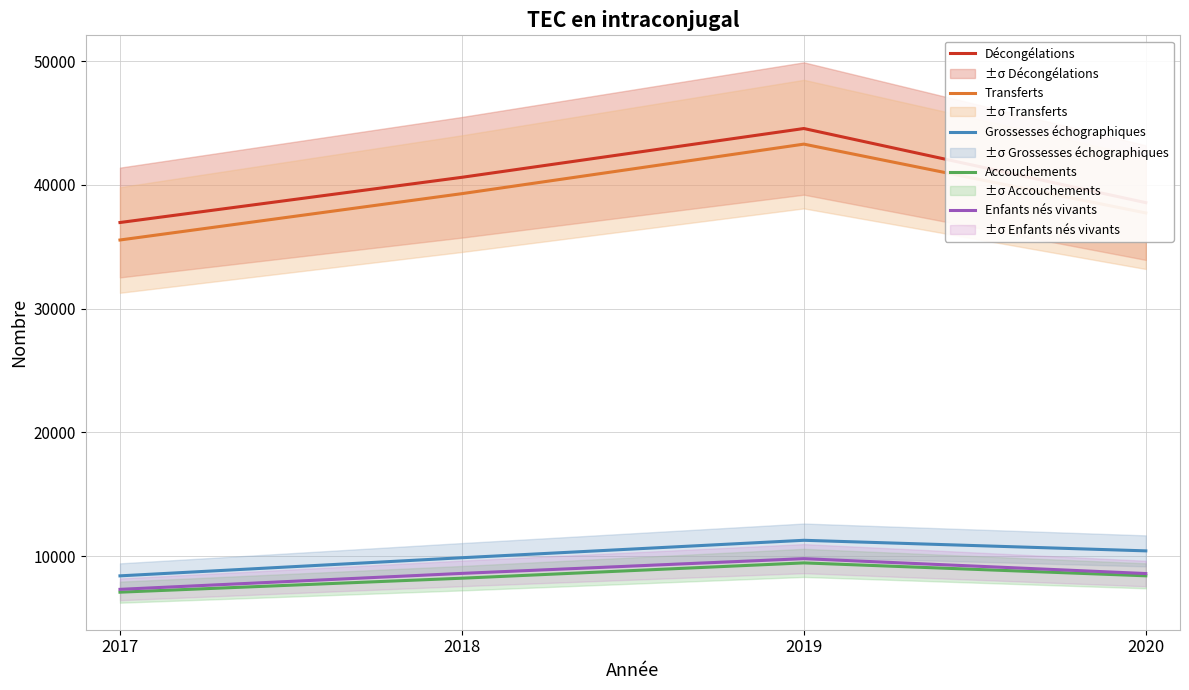

At 2018, list the series in order from largest to smallest.

Décongélations, Transferts, Grossesses échographiques, Enfants nés vivants, Accouchements